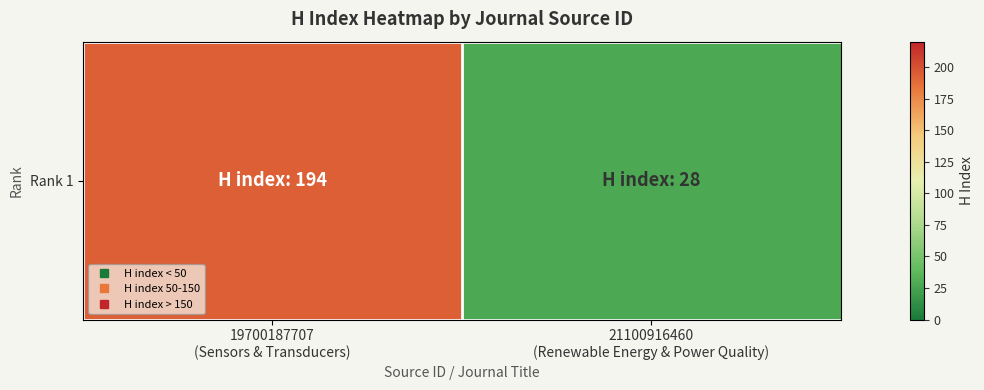

How many values are between 28 and 194?

2